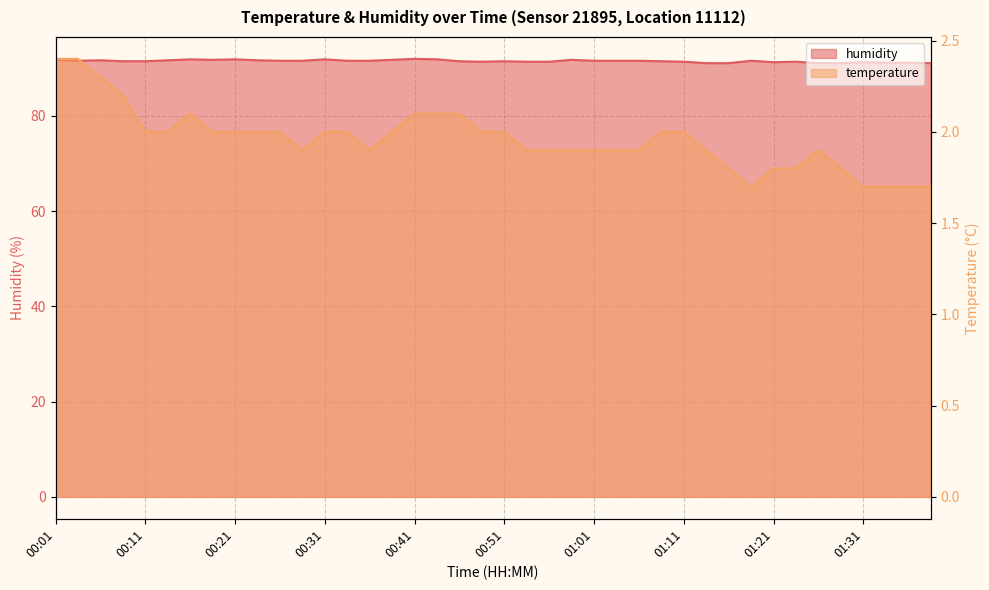

Count the temperature values in the range 1 to 2.

32